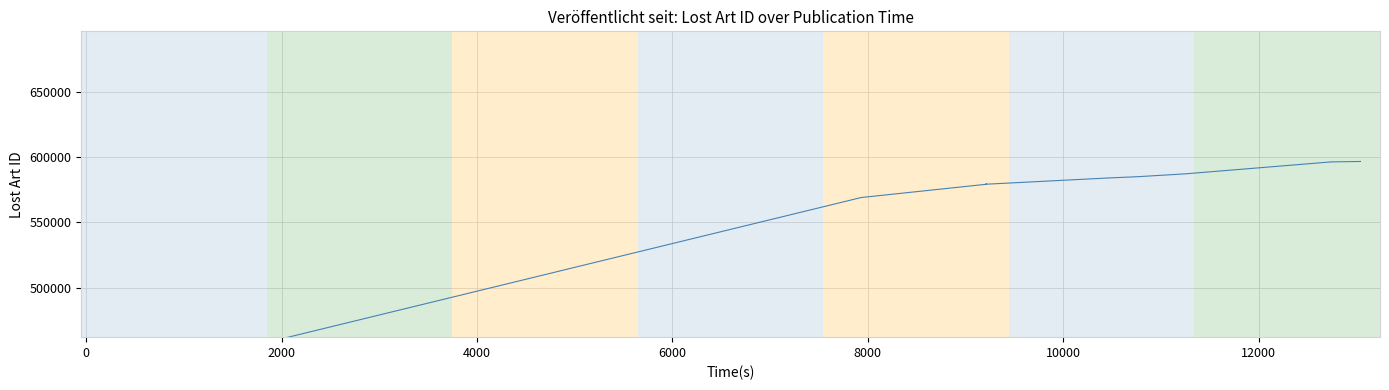

True or false: there are more than 1 points higher than both neighbors.

True